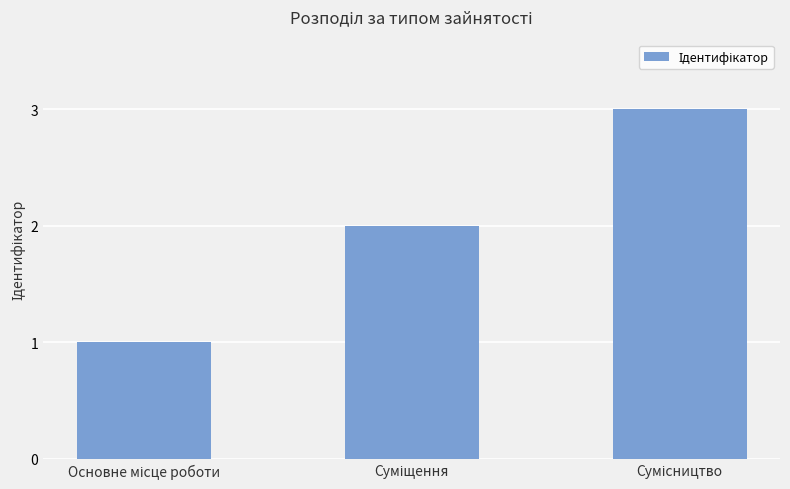

What is the maximum value shown in the chart?

3